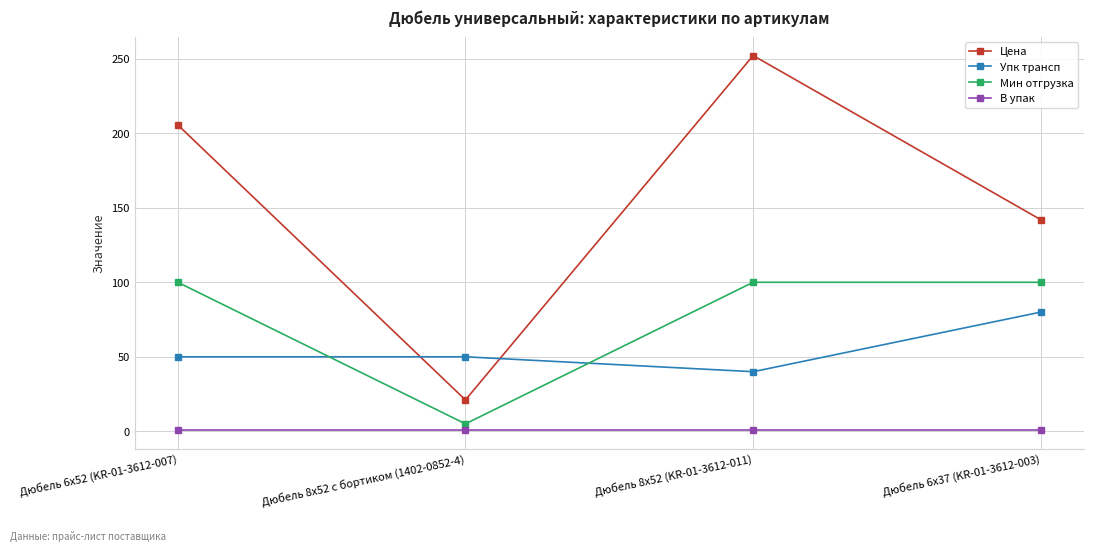

What is the difference between the maximum and minimum values in the Цена series?

231.1